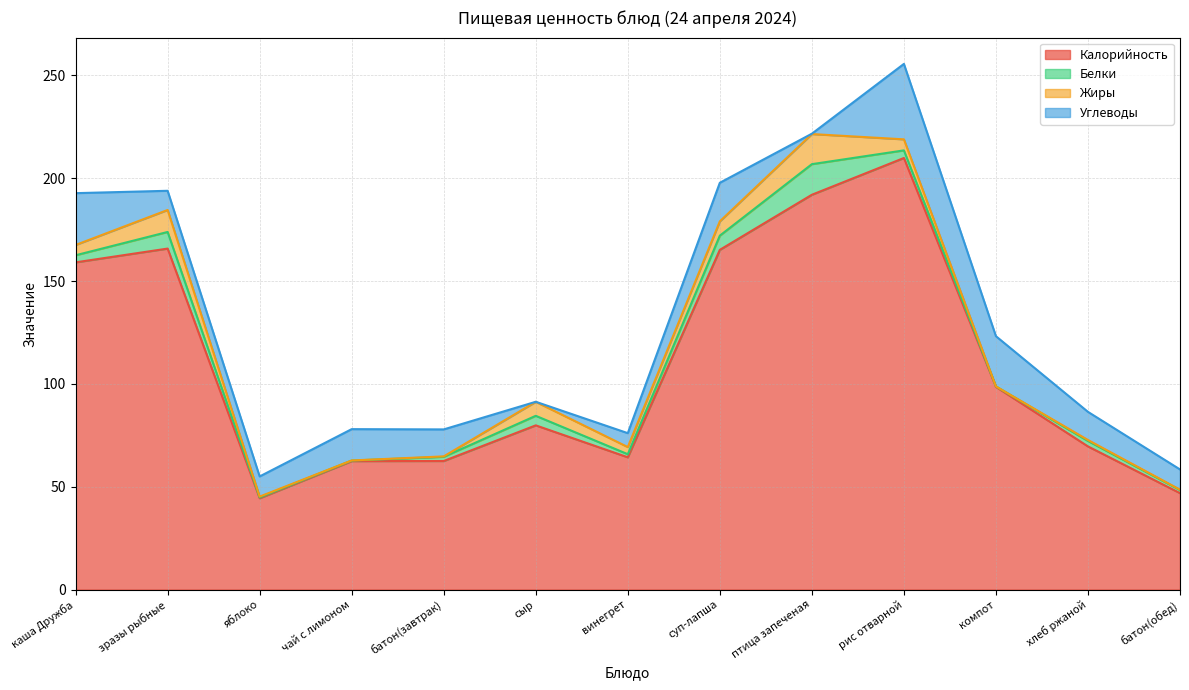

What is the difference between the maximum and minimum values in the Углеводы series?

36.7